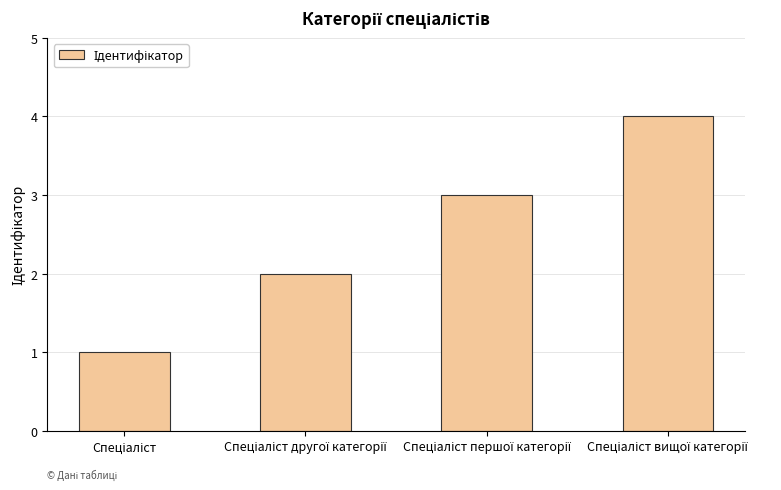

What is the value of the 2nd bar from the left?

2